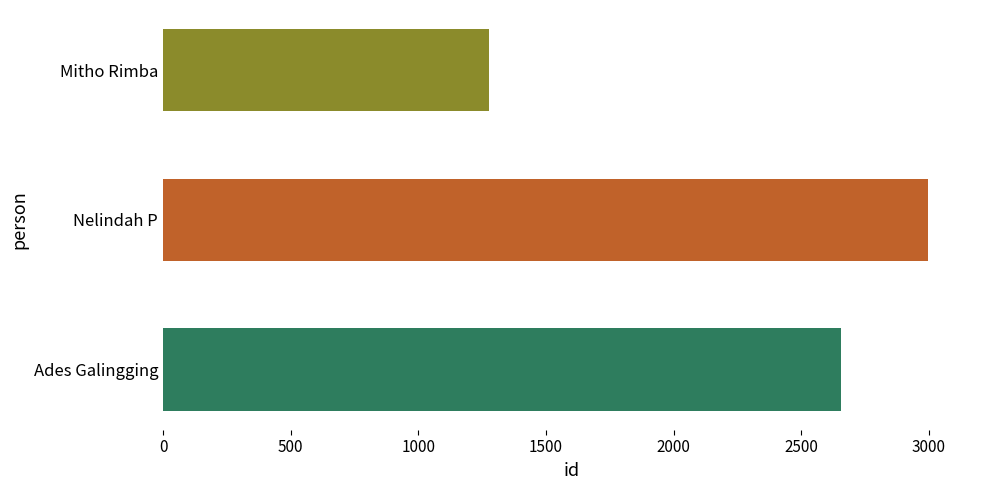

What is the difference between the maximum and minimum values?

1718